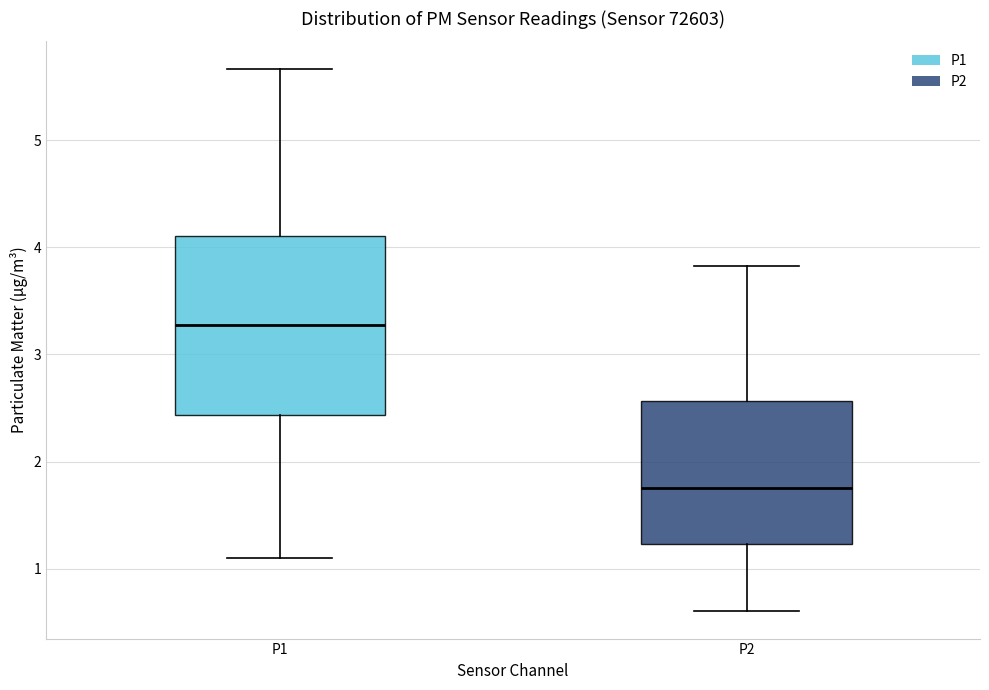

Reading left to right, transcribe this box plot: for each box, give where its median line is, the range the box spans, and where its two whiskers end, as read against the y-axis. The values are not printed on the chart, so give them approximately, as read against the axis.

P1: median 3.3, box 2.4 to 4.1, whiskers 1.1 to 5.7
P2: median 1.8, box 1.2 to 2.6, whiskers 0.6 to 3.8